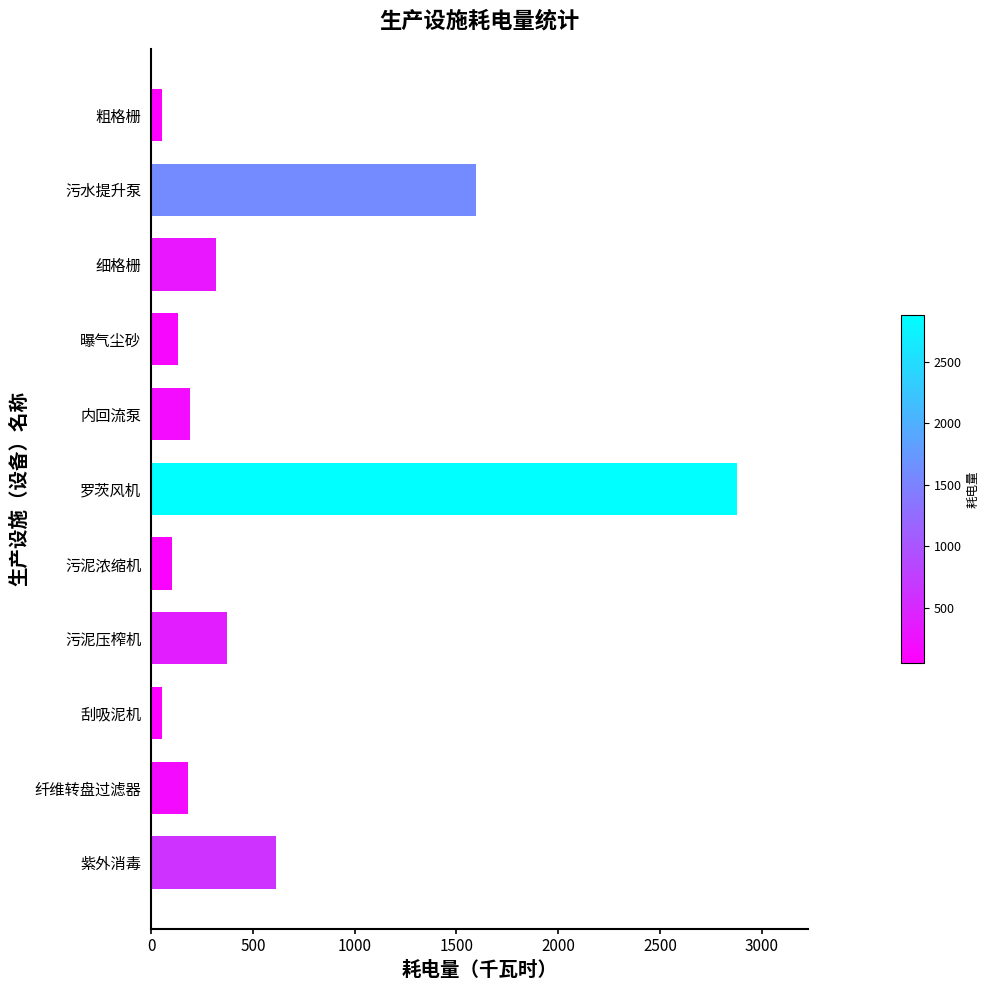

What is the change in value from 细格栅 to 污水提升泵?

+1278.6